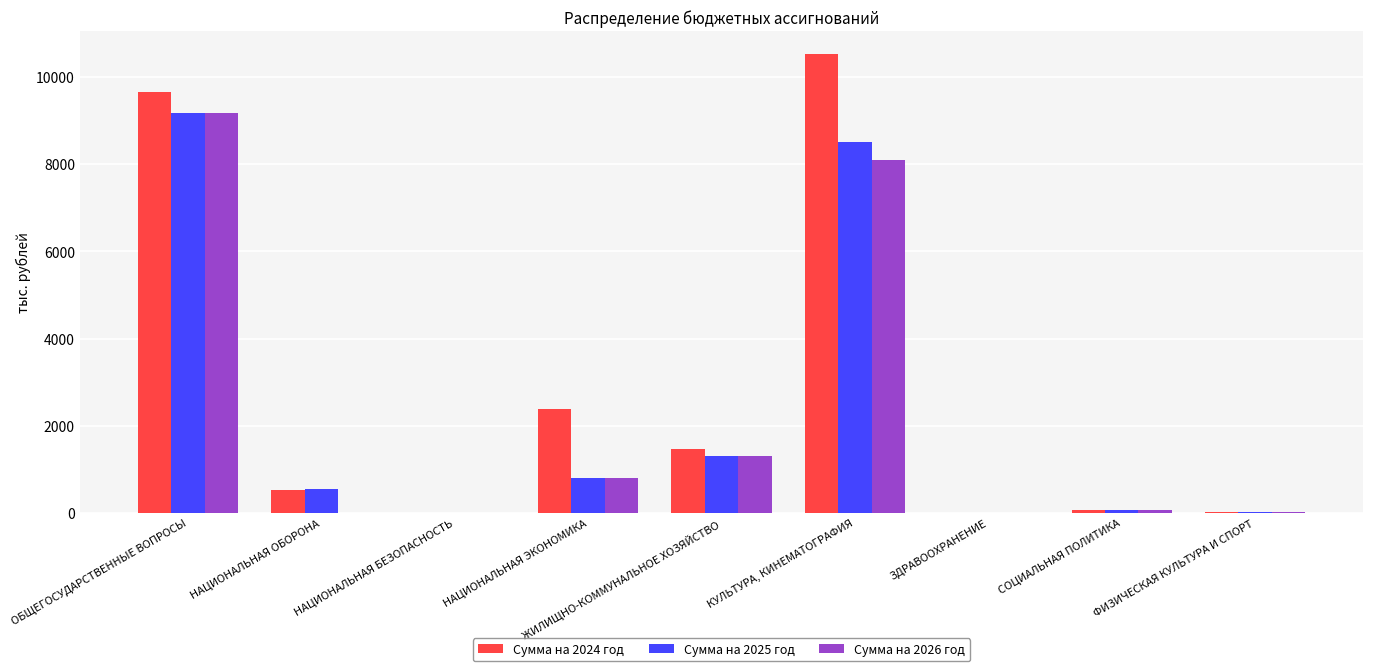

Which category has the highest value across all series?

КУЛЬТУРА, КИНЕМАТОГРАФИЯ